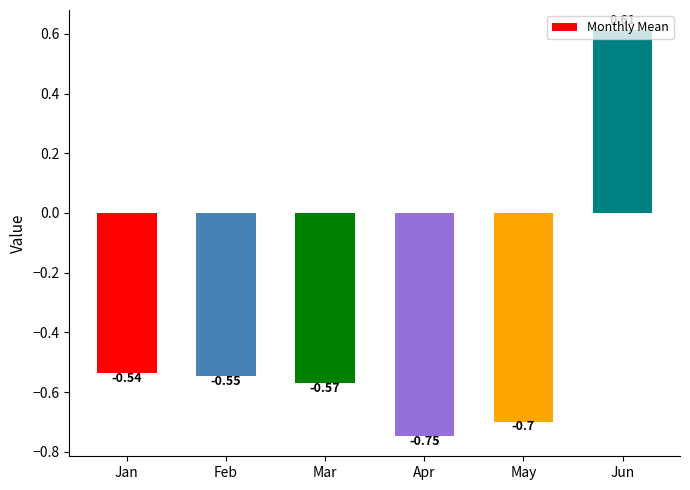

Where is the data nearest to the value 0?

Jan